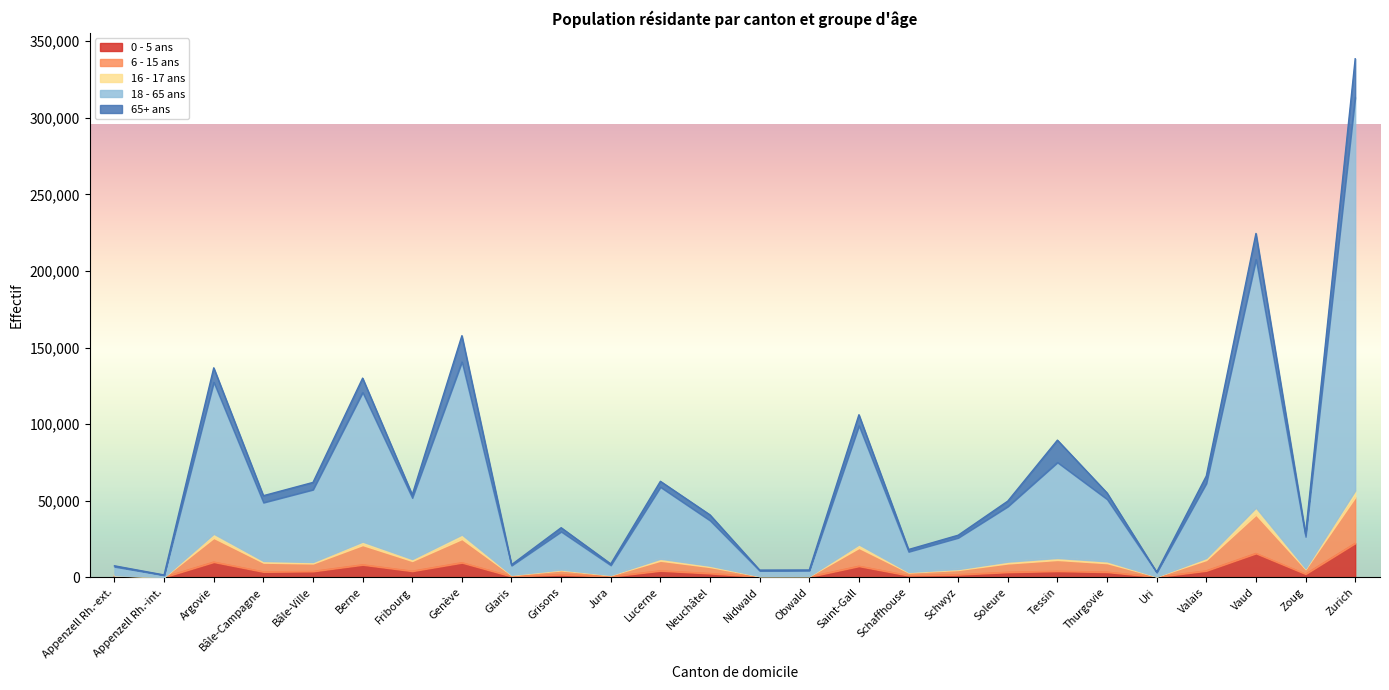

What is the label of the 14th point from the left?

Nidwald